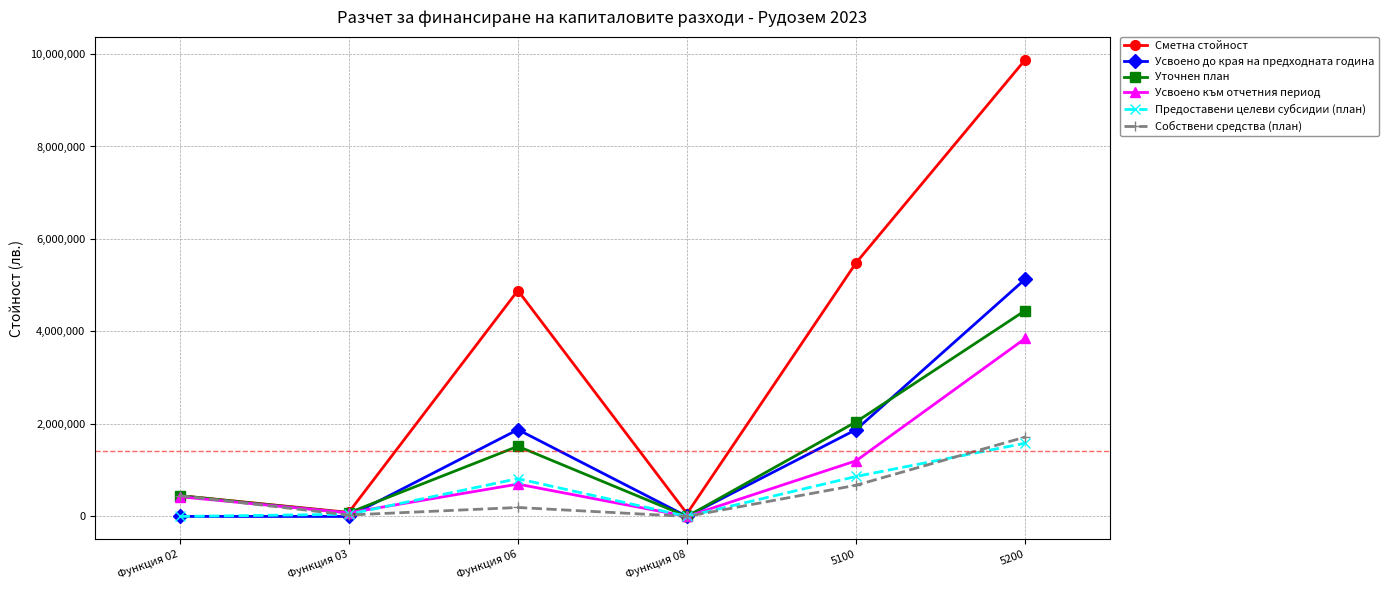

At how many categories does at least one series exceed 985711?

3